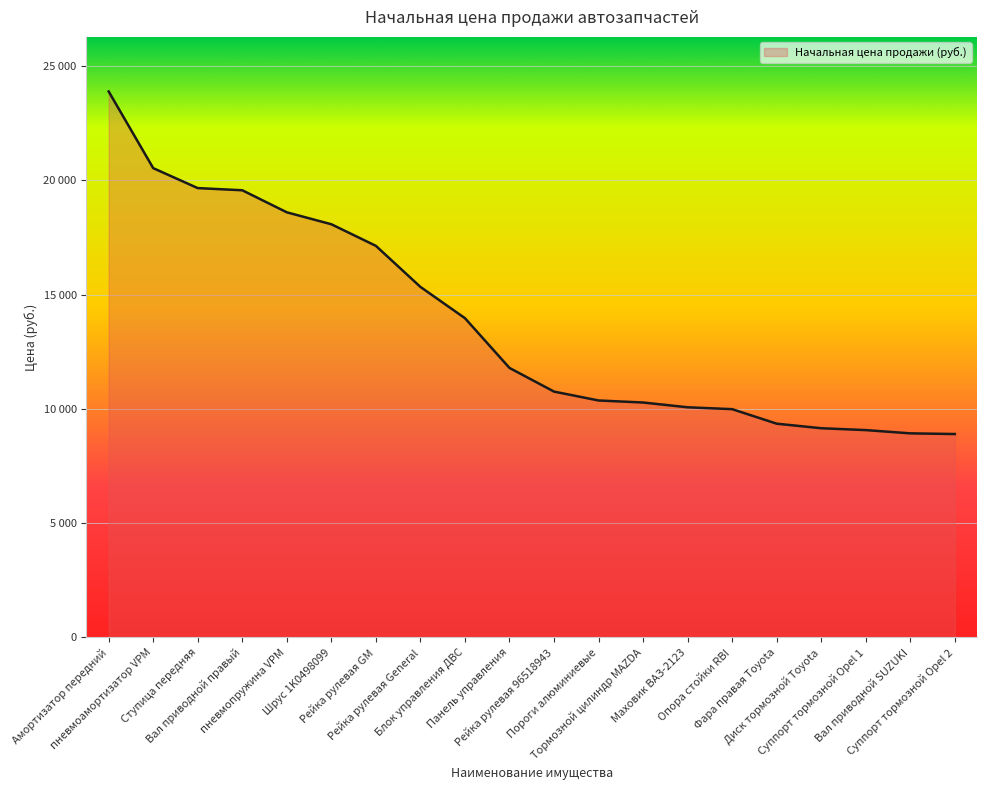

Is this an area chart (filled region under the line)?

Yes